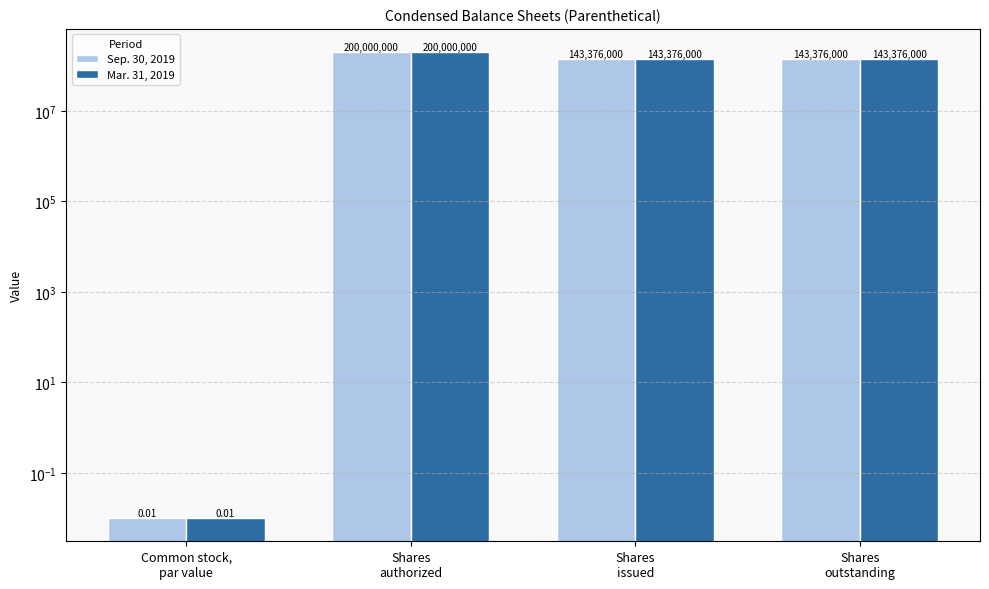

Between Common stock,
par value and Shares
outstanding, which is larger?

Shares
outstanding